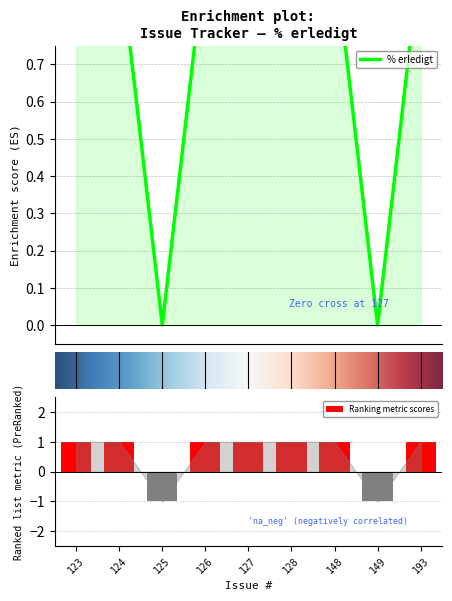

What is the greatest value displayed?

1